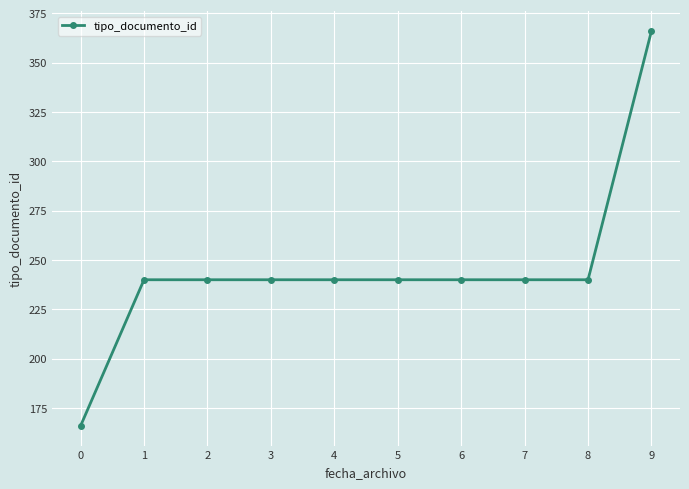

What is the change in value from 8 to 9?

+126